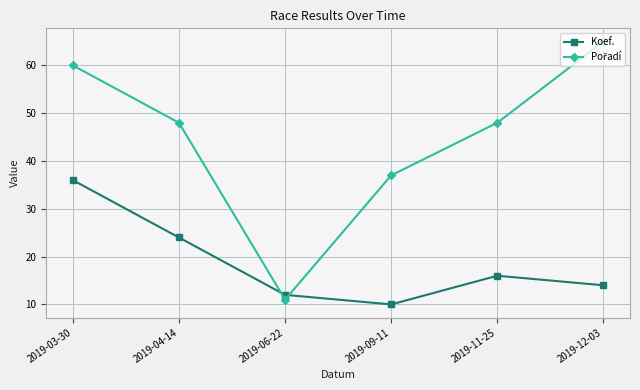

The value of Koef. at 2019-04-14 is 43. True or false?

False